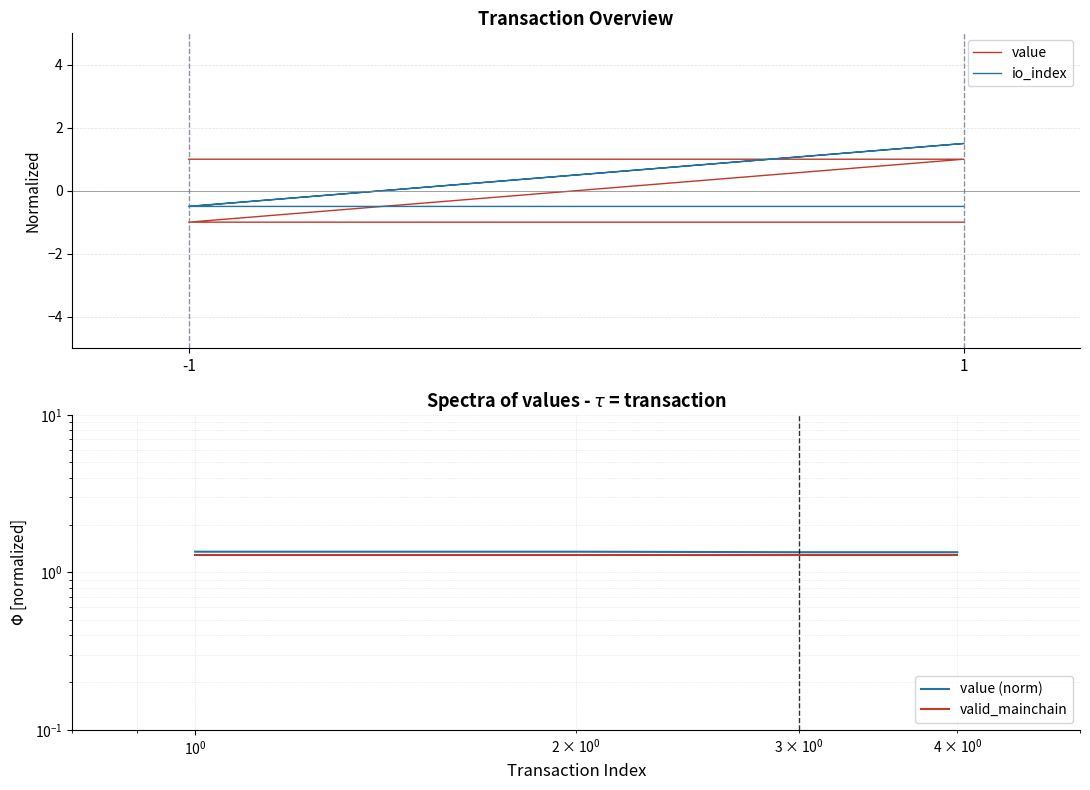

What is the value of the value point at the 1st from the left?

1.0